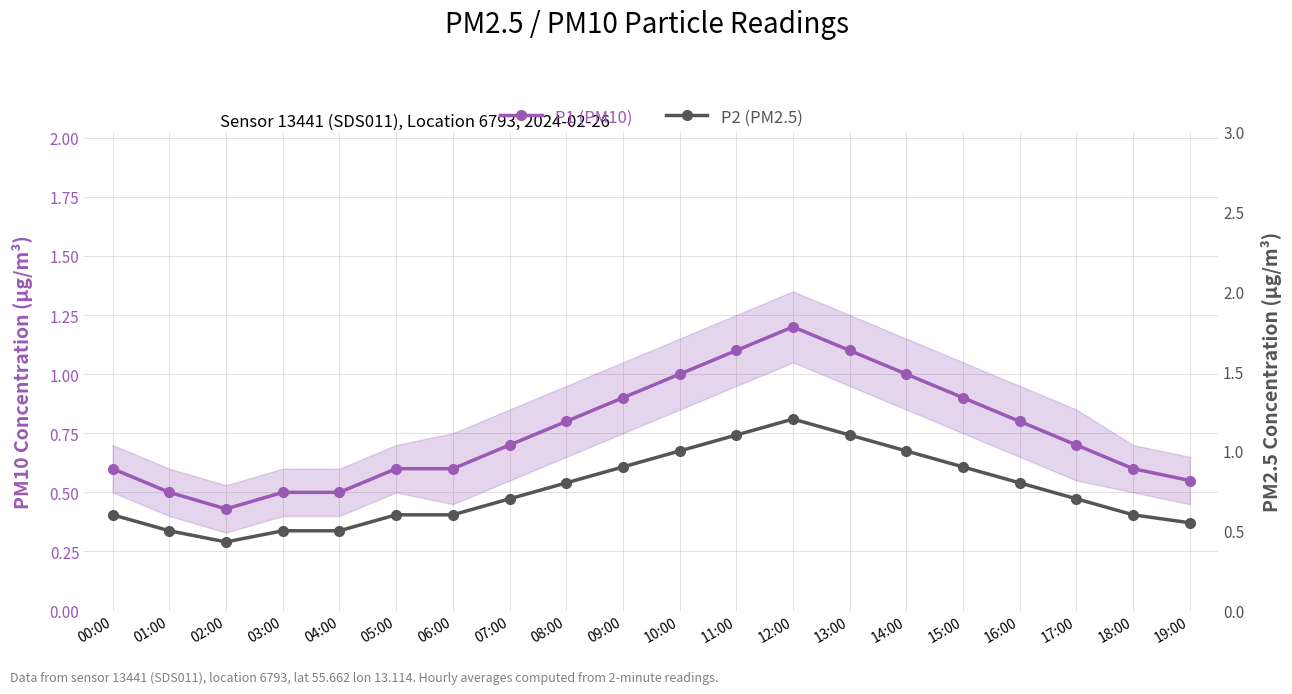

What are all the series names shown in the legend?

P1 (PM10), P2 (PM2.5)